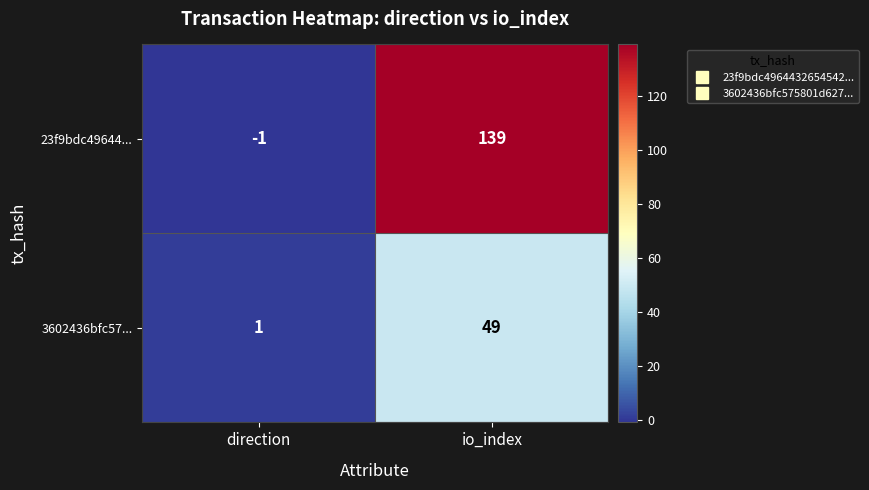

Rank the series by their average value, from lowest to highest.

3602436bfc57..., 23f9bdc49644...